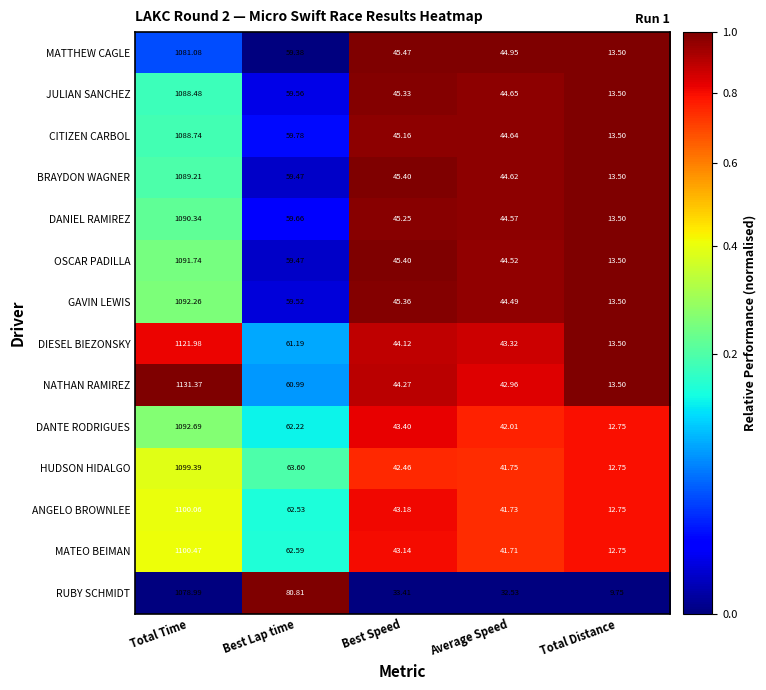

At which category does the chart reach its minimum across all series?

Total Distance